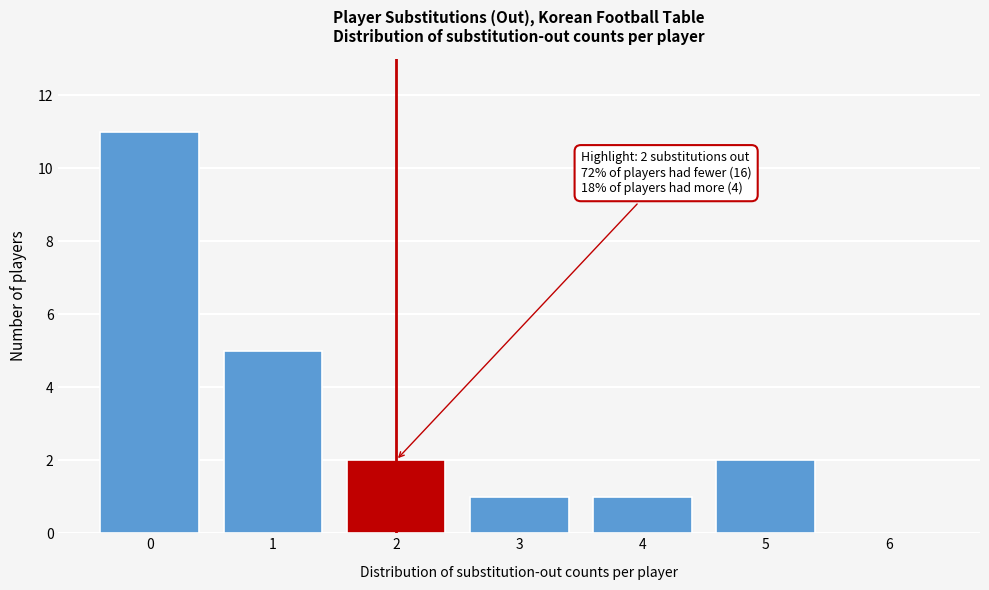

Over which range of the x-axis is the bar tallest?

-0.5 to 0.5